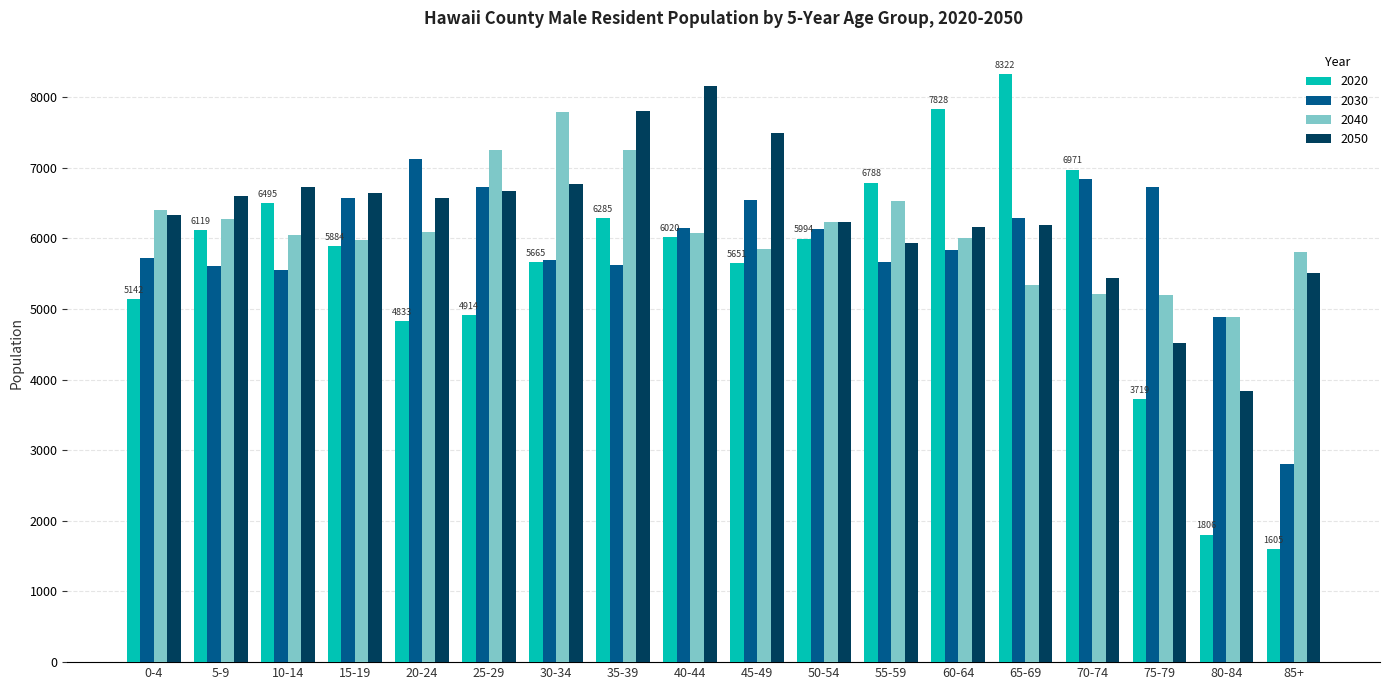

What is the sum of the 2050 values at 5-9 and 30-34?

13373.3